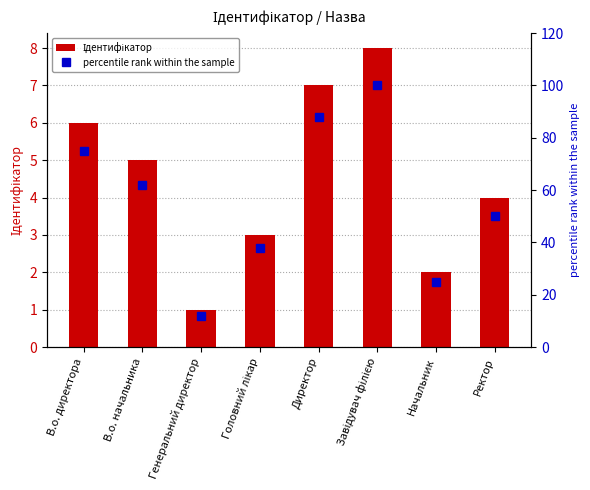

What is the difference between the highest and lowest values at Головний лікар?

35